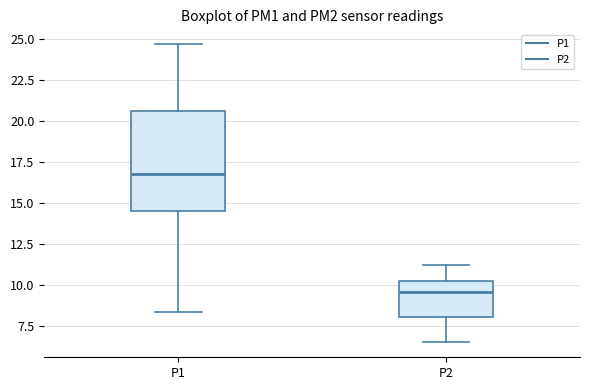

Where does the median line of the box for P2 sit on the y-axis? The values are not printed on the chart, so give them approximately, as read against the axis.

9.5